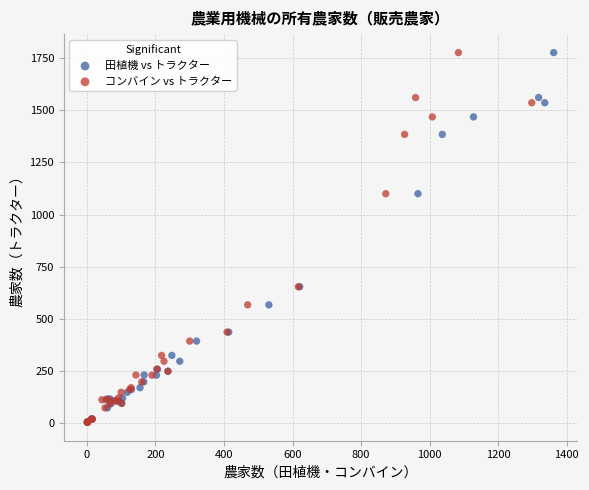

What are all the series names shown in the legend?

田植機 vs トラクター, コンバイン vs トラクター